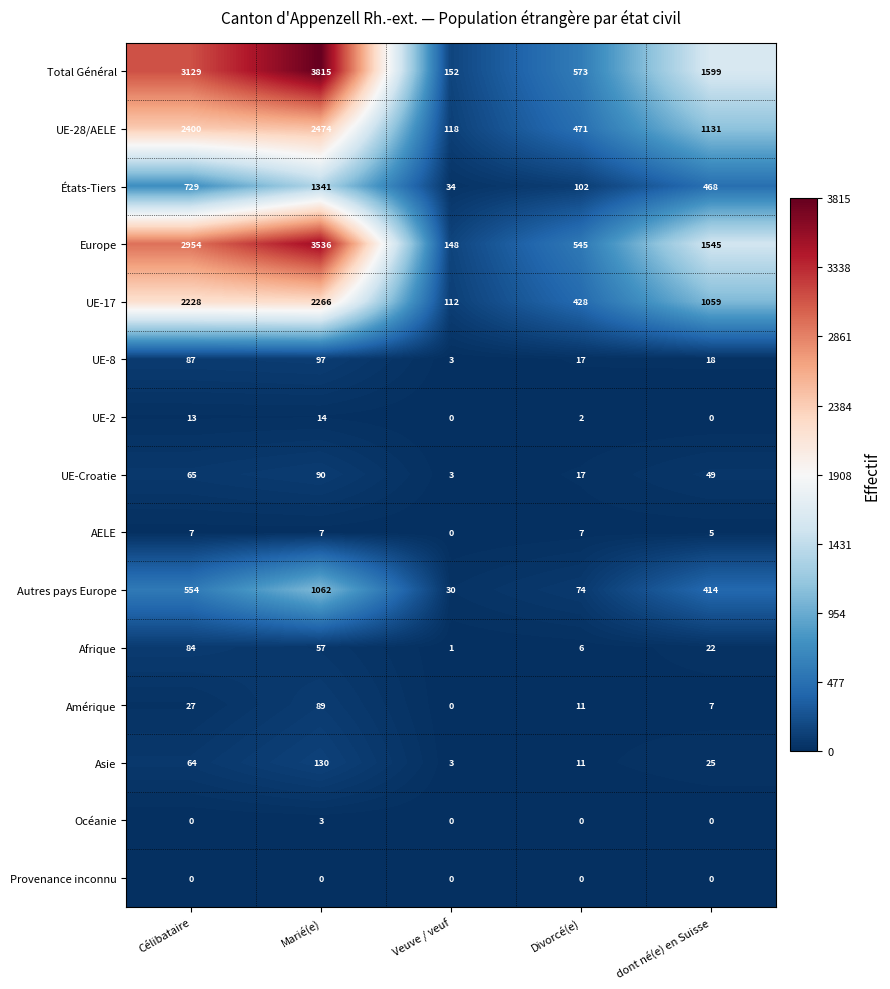

At how many categories does at least one series exceed 461?

4